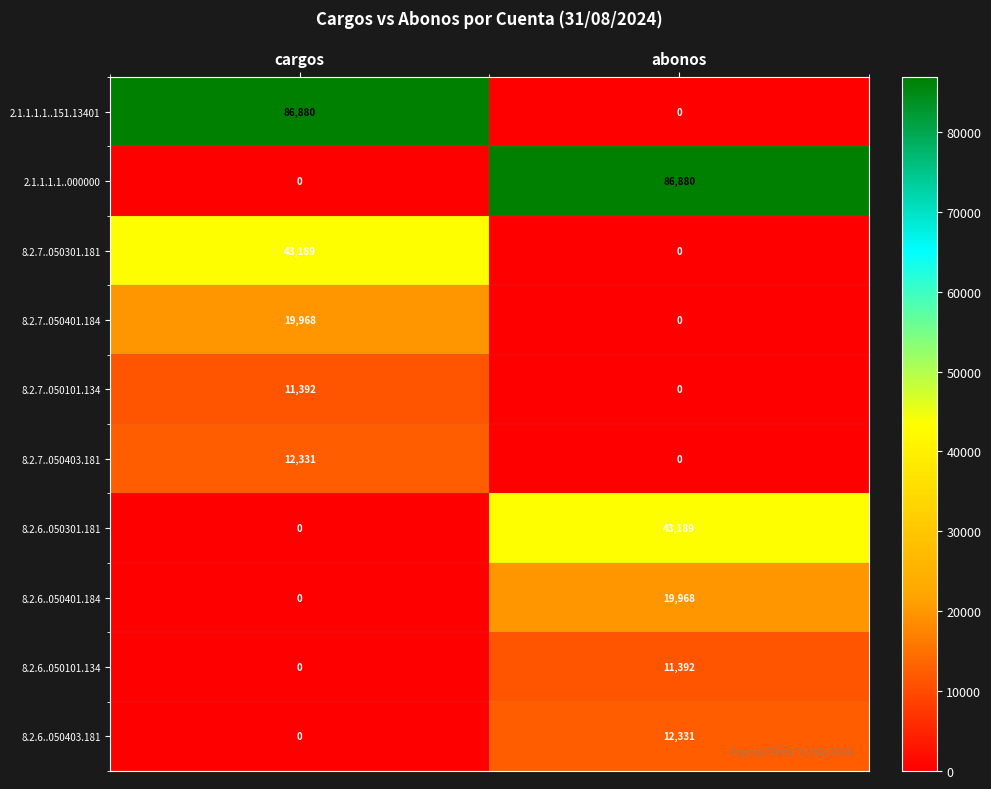

Reading right to left, extract all data points from this chart.

2.1.1.1.1..151.13401: 0	86880
2.1.1.1.1..000000: 86880	0
8.2.7..050301.181: 0	43189
8.2.7..050401.184: 0	19968
8.2.7..050101.134: 0	11392
8.2.7..050403.181: 0	12331
8.2.6..050301.181: 43189	0
8.2.6..050401.184: 19968	0
8.2.6..050101.134: 11392	0
8.2.6..050403.181: 12331	0